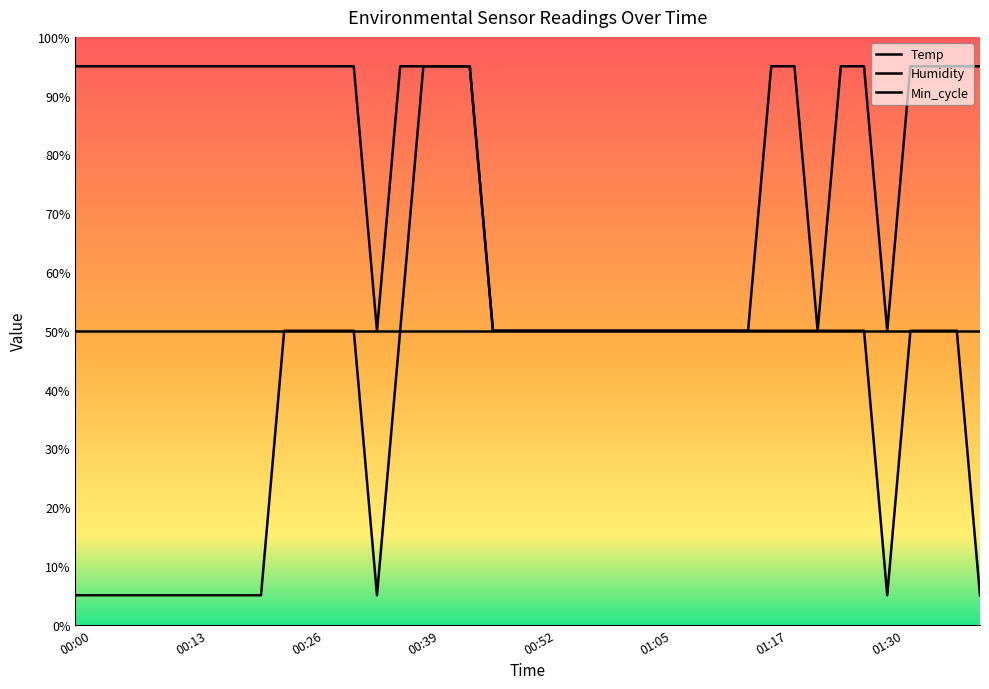

What is the sum of all Humidity values?

2045.0